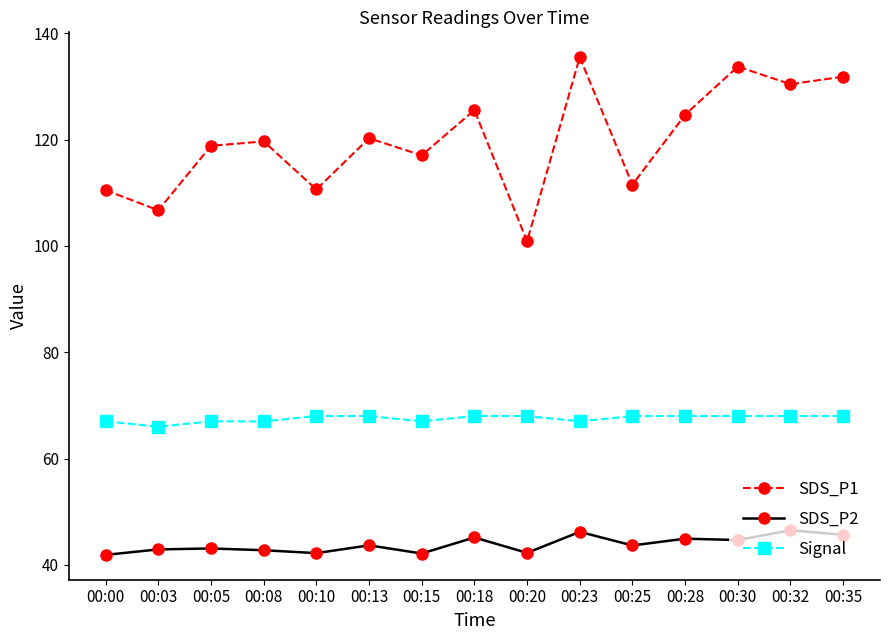

True or false: SDS_P2 has more than 1 points higher than both neighbors.

True